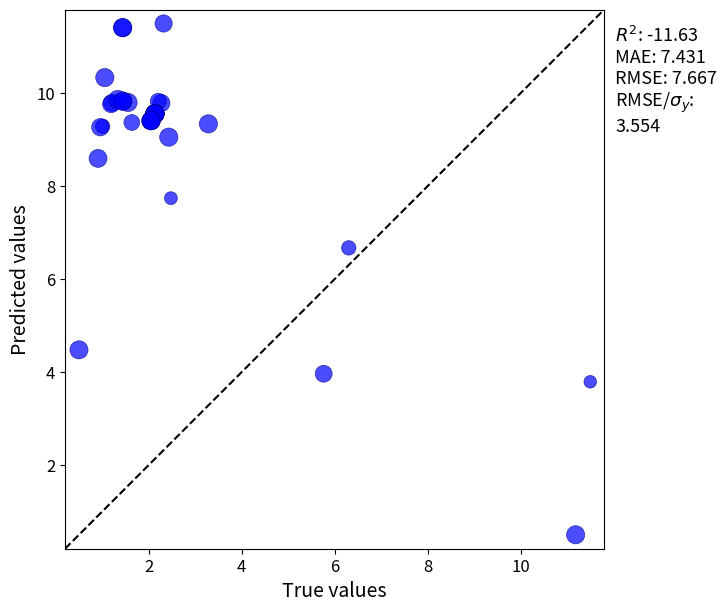

What Y value in the scatter plot is closest to 6?

6.7